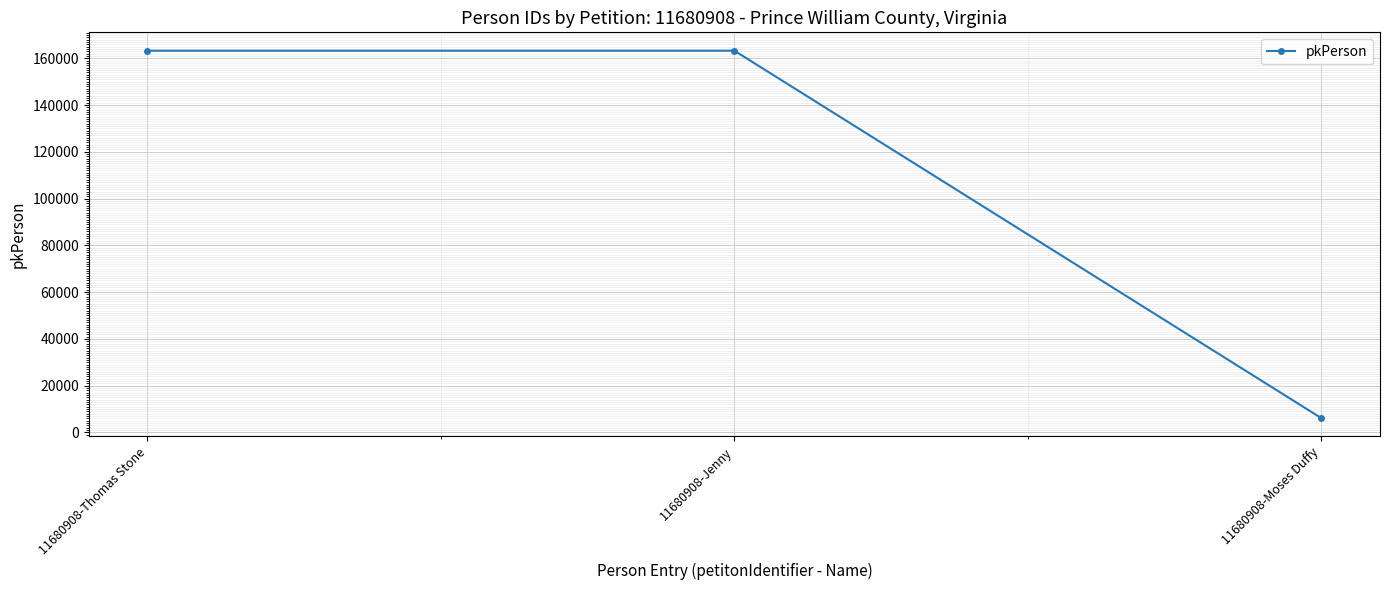

Where is the data nearest to the value 84660?

11680908-Thomas Stone